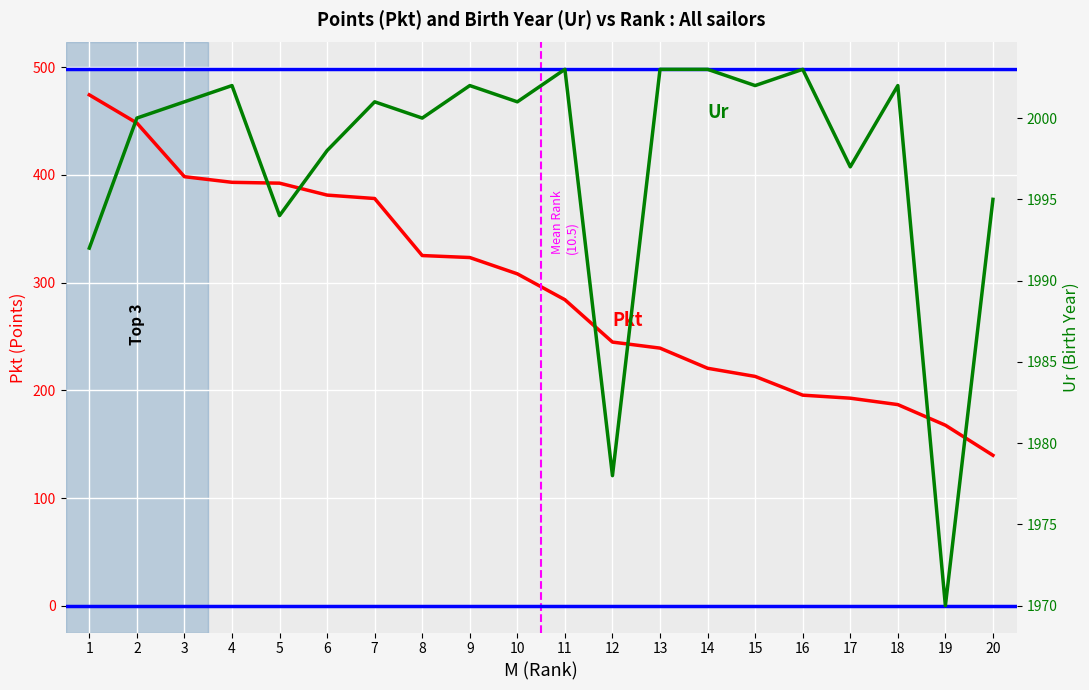

List the series in order of their overall mean, highest first.

Ur, Pkt